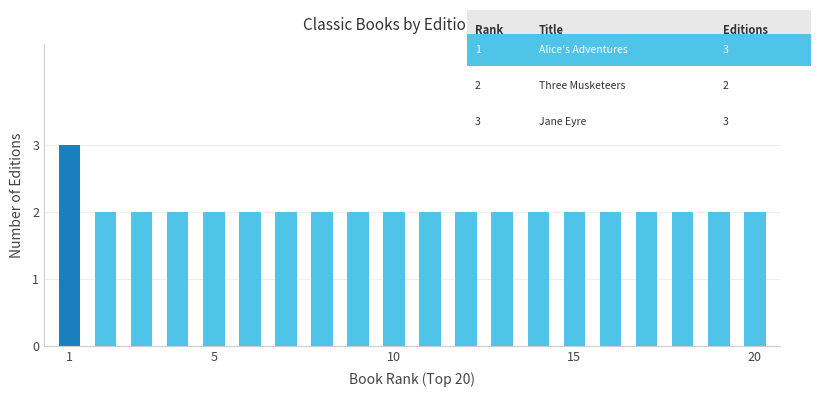

What is the greatest value displayed?

3